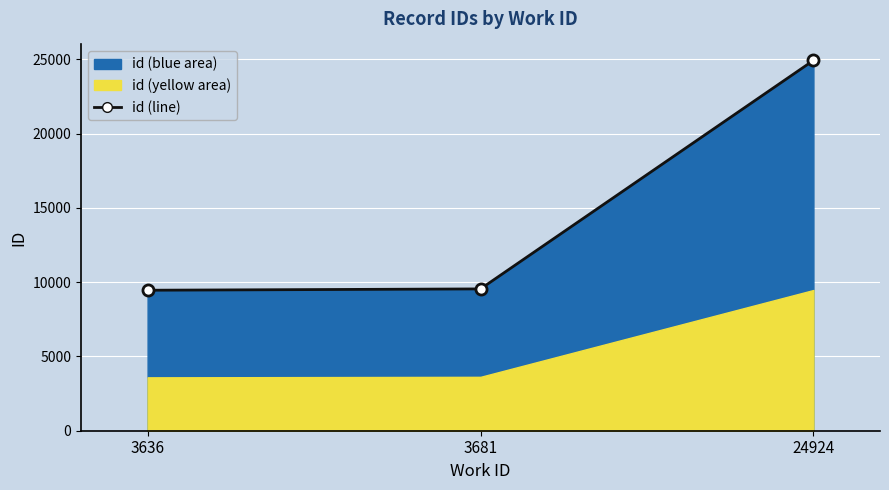

List the labels in order of value, smallest first.

3636, 3681, 24924